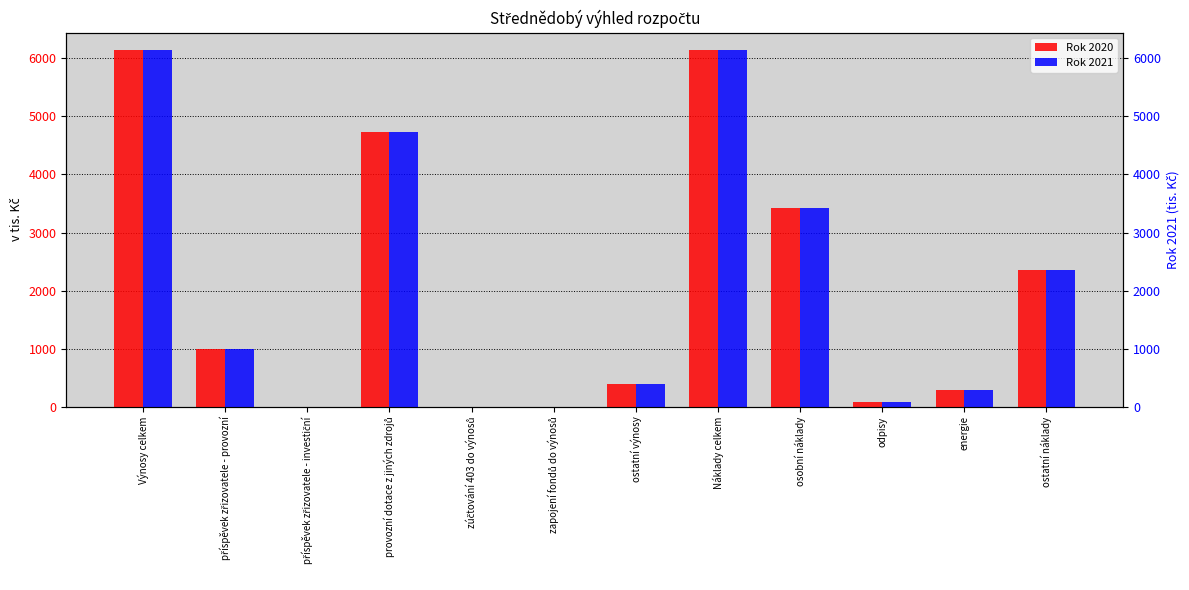

At how many categories does at least one series exceed 4168?

3